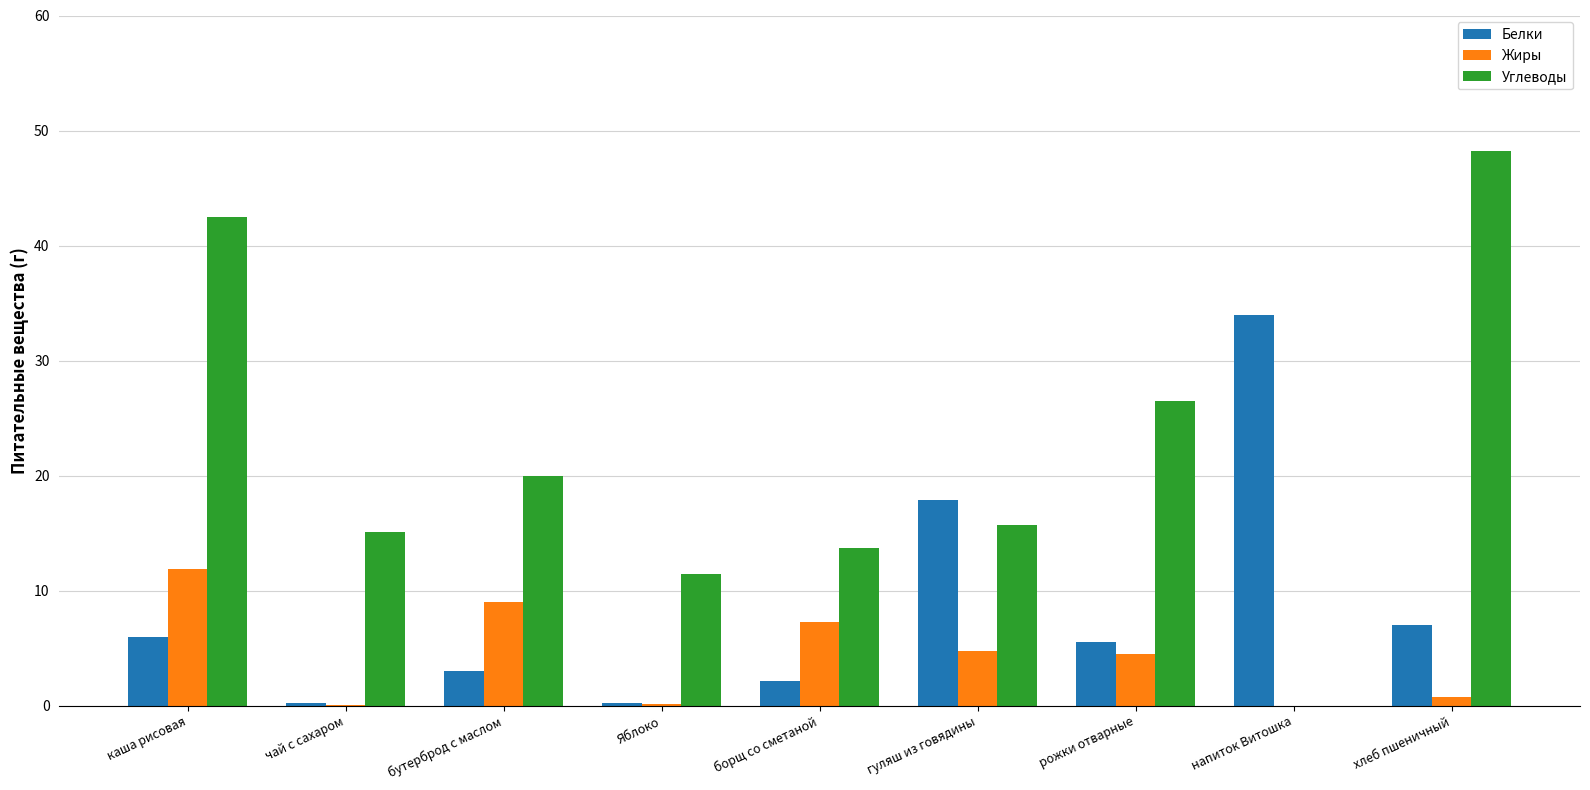

Between каша рисовая and хлеб пшеничный, which series saw the biggest shift?

Жиры